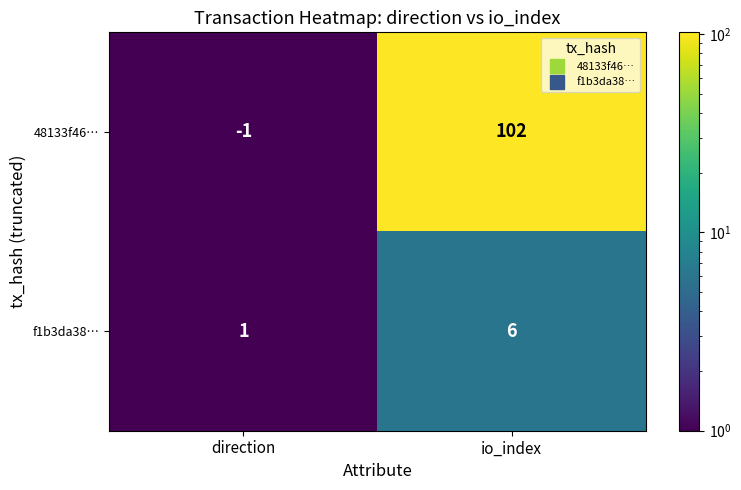

At how many categories does at least one series exceed 33?

1